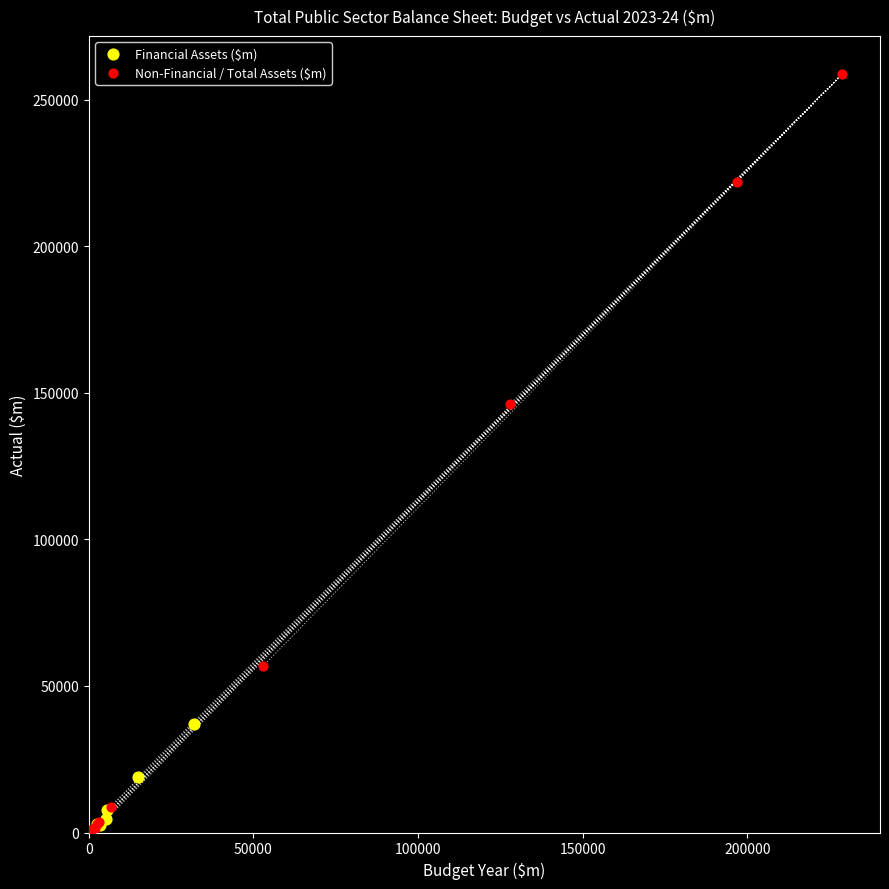

Which series contains the highest Y value?

Non-Financial / Total Assets ($m)